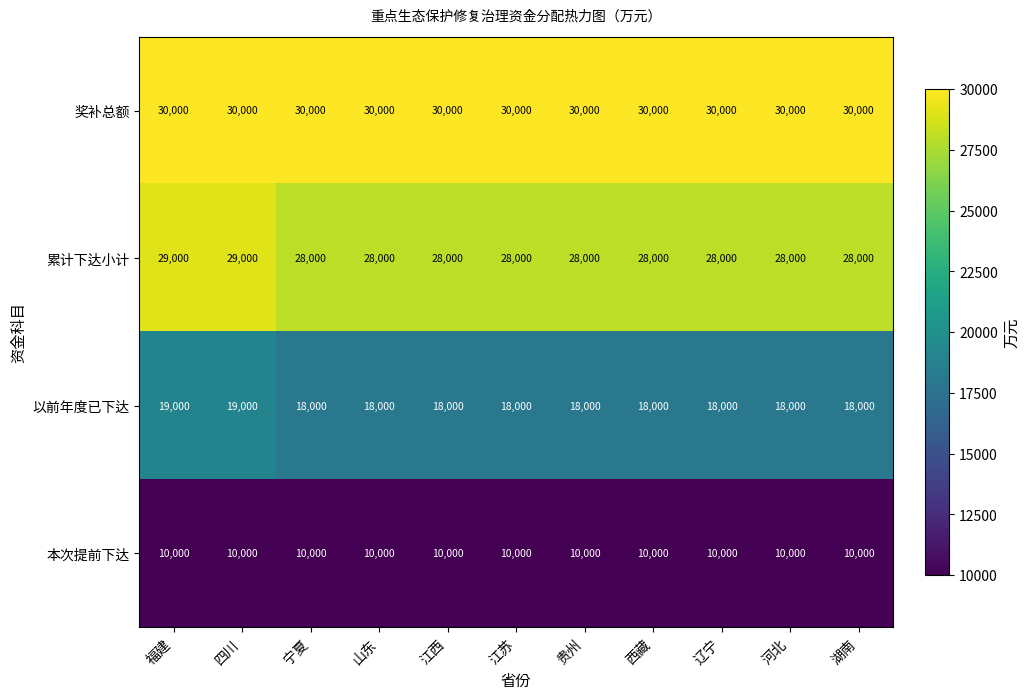

How many distinct data groups are displayed?

4